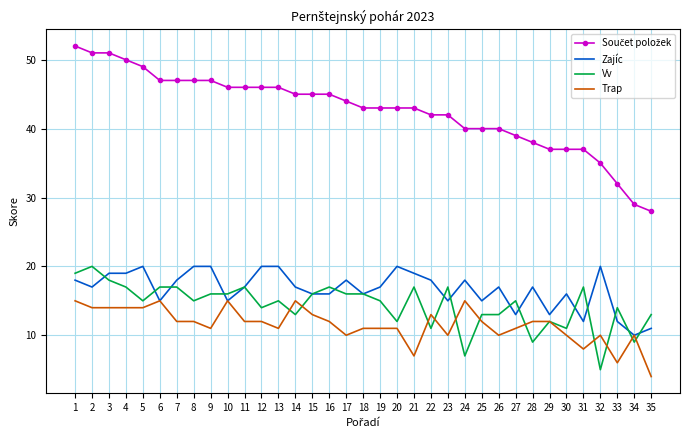

Where is the first local minimum for Vv?

5